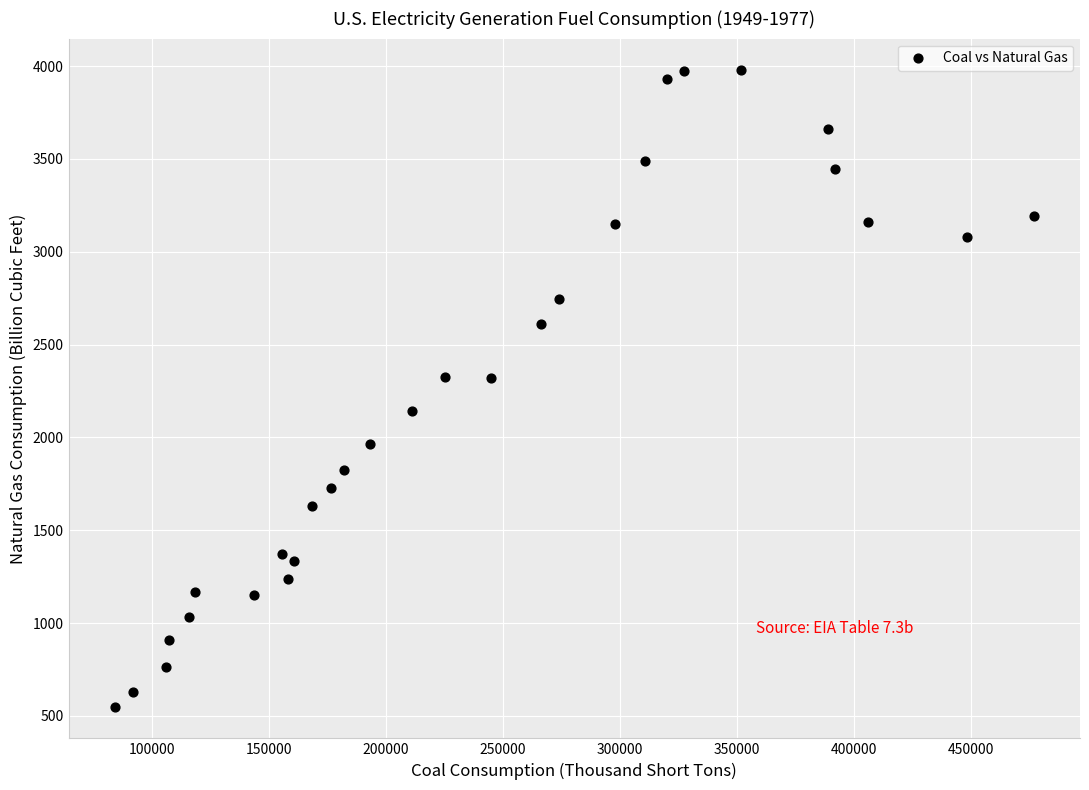

What is the range of Y values (max minus min)?

3426.8